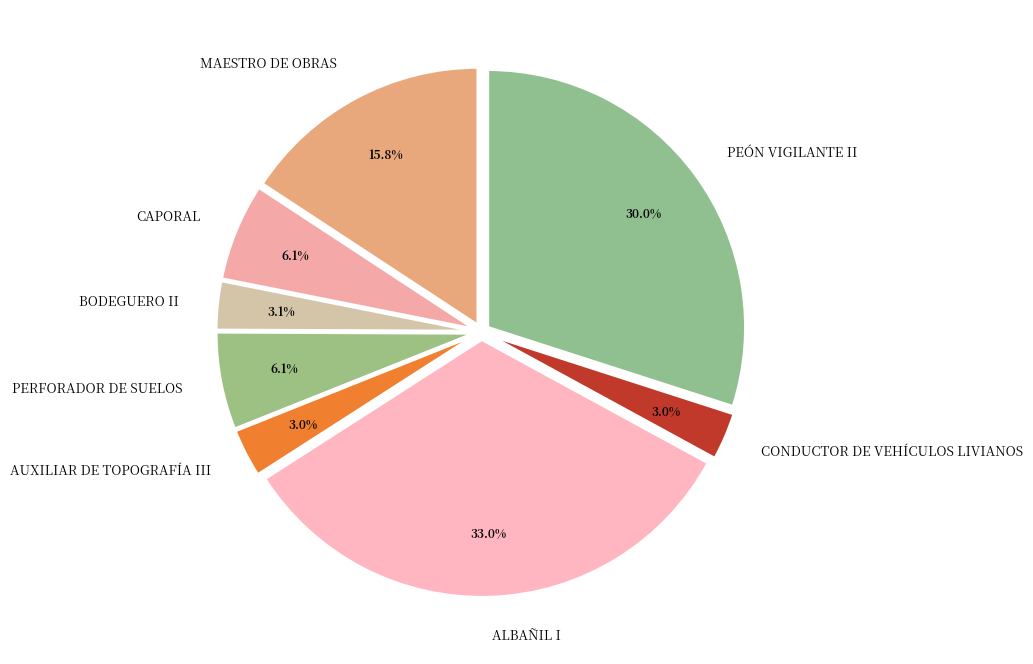

Does PERFORADOR DE SUELOS represent more than half of the total?

No